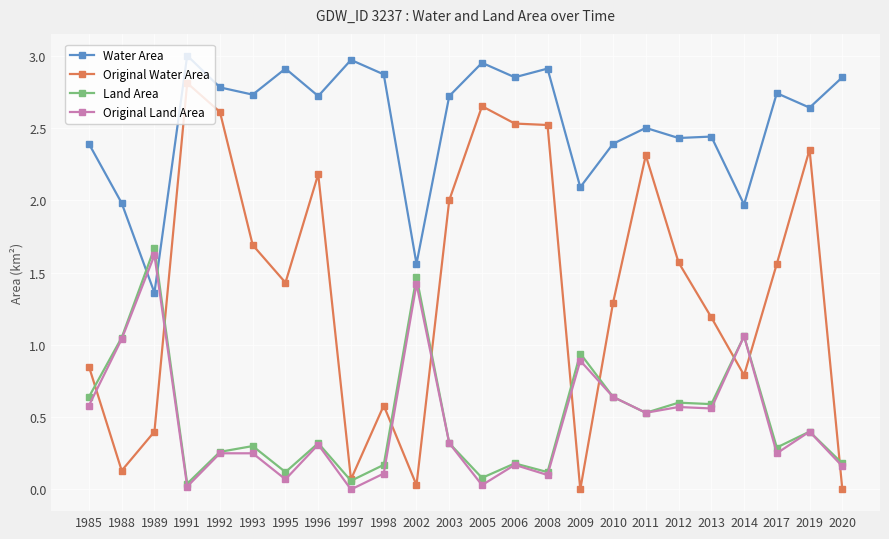

Count the number of categories in the chart.

24